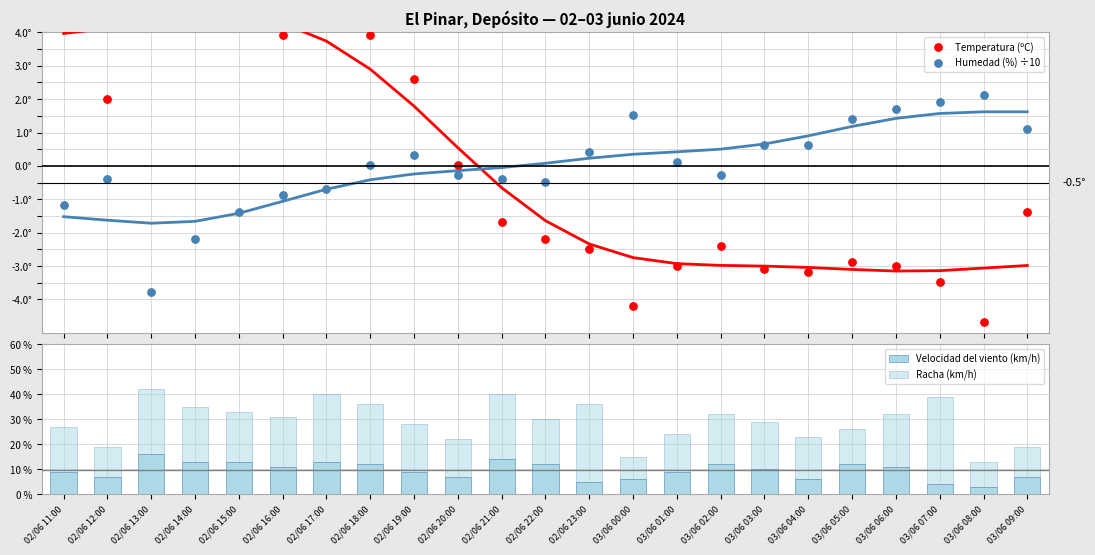

What is the total value across all series at 02/06 23:00?

33.9